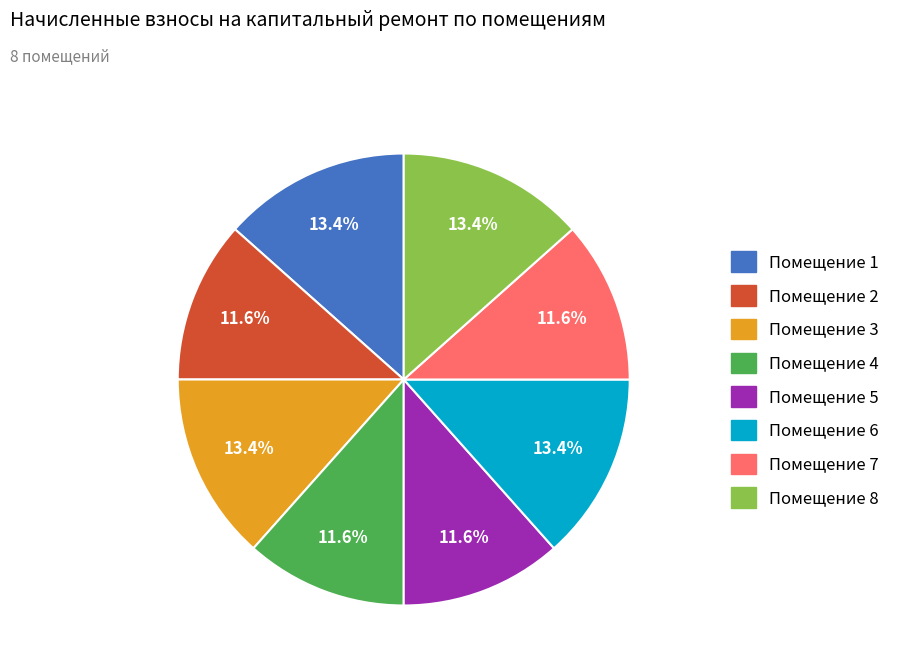

Is there any slice that represents more than half of the pie?

No